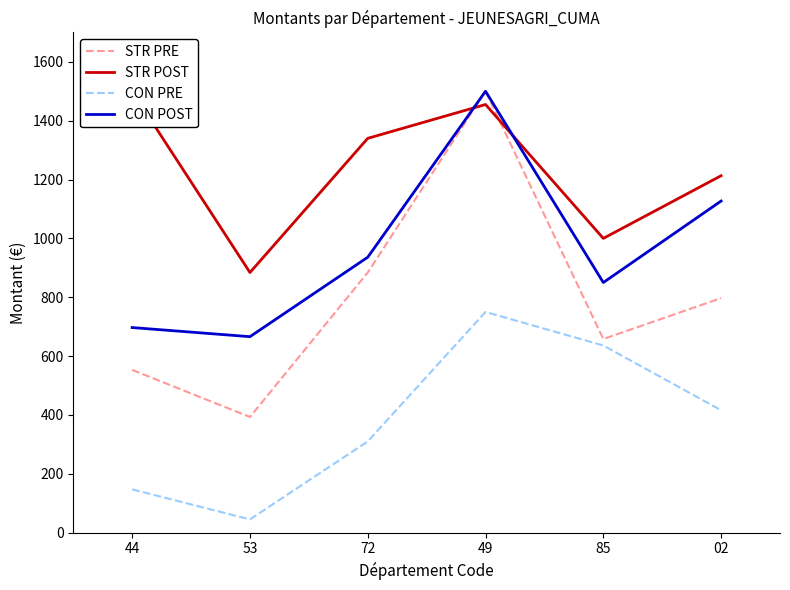

Reading right to left, extract all data points from this chart.

STR PRE: 797	658	1500	884	393	553
STR POST: 1213	1000	1455	1340	884	1500
CON PRE: 416	636	750	310	45	147
CON POST: 1127	850	1500	936	666	697